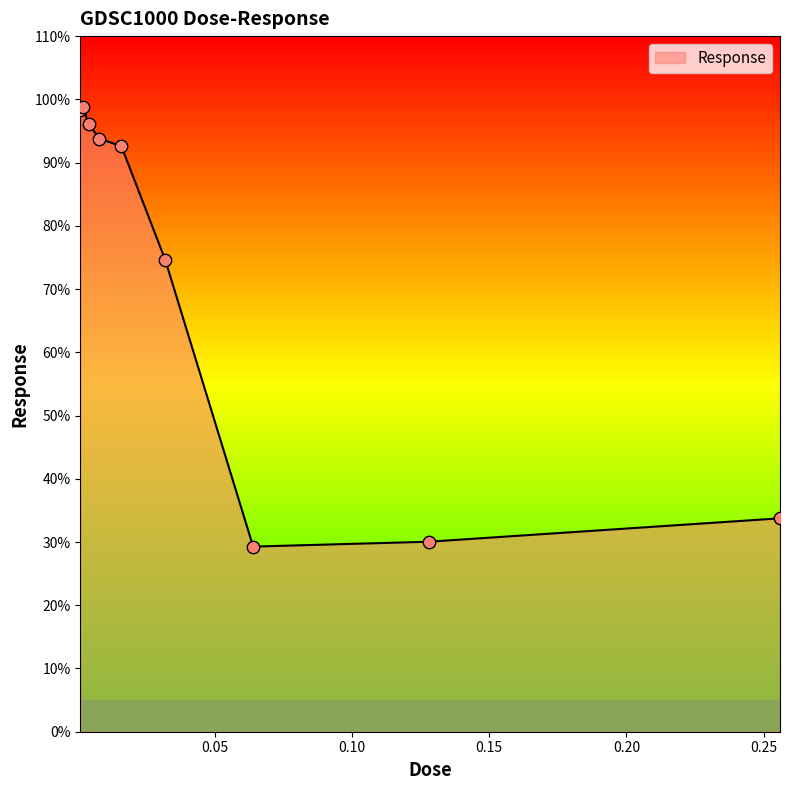

What is the minimum value shown in the chart?

29.3